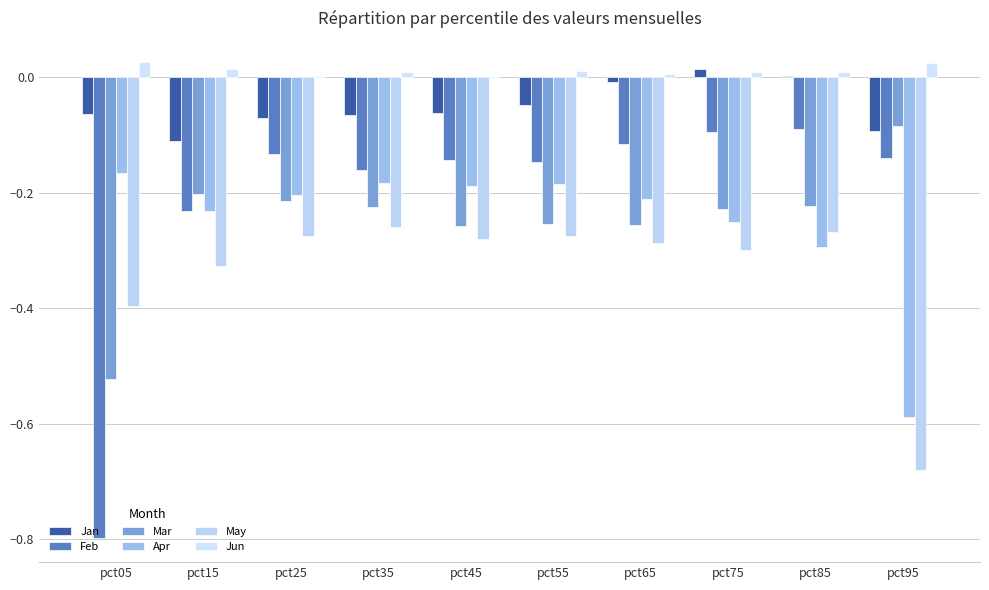

What is the sum of all Feb values?

-2.1